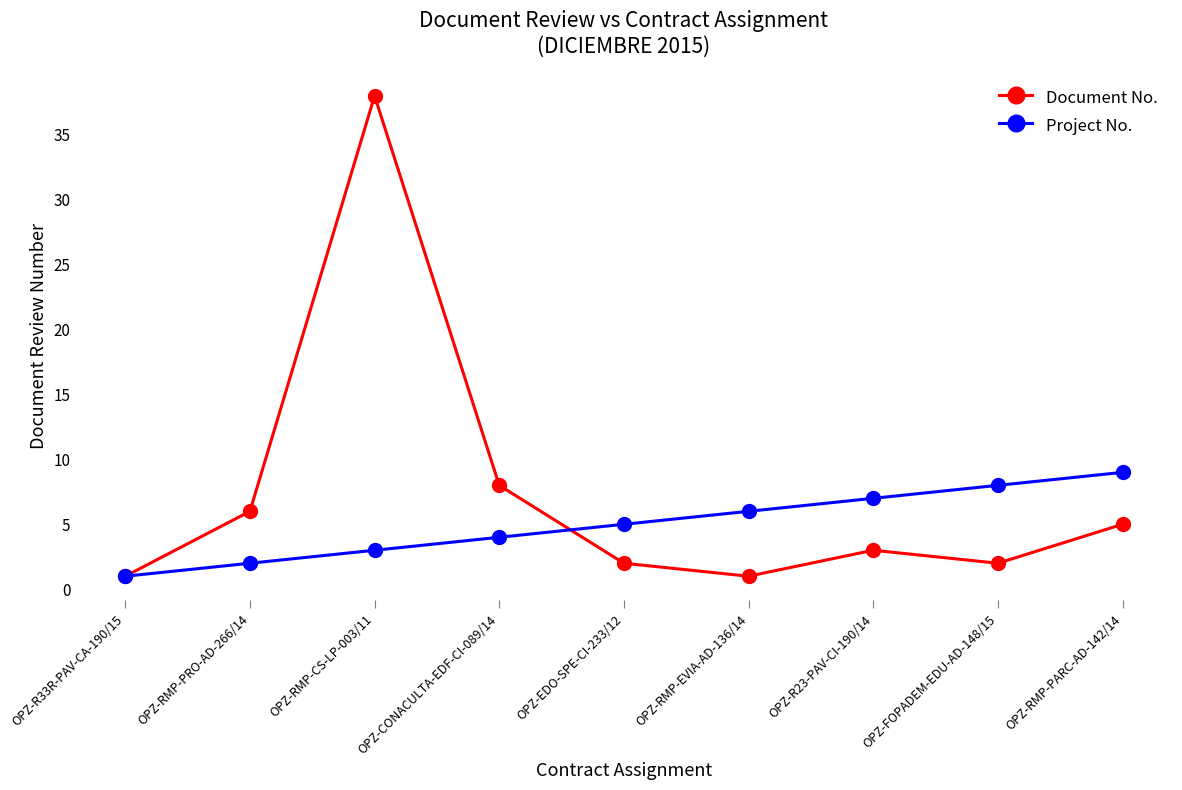

Is it true that Document No. equals 11 at OPZ-CONACULTA-EDF-CI-089/14?

False